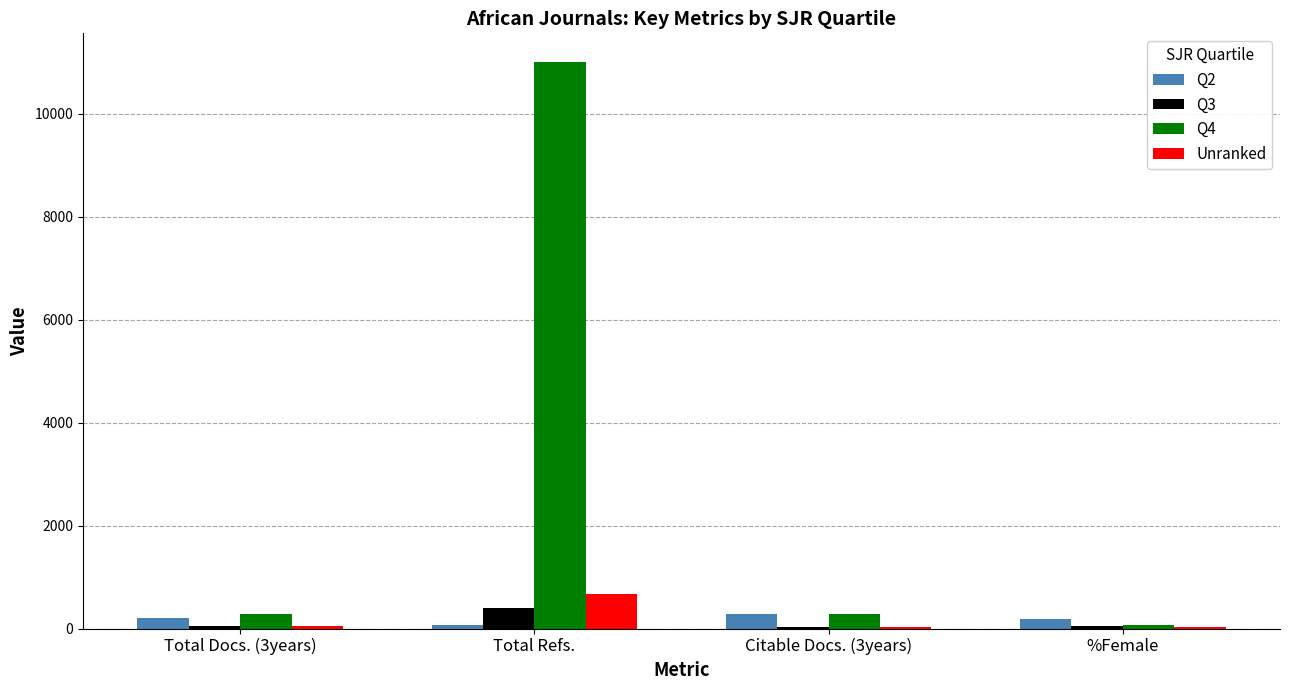

Which category has the highest value across all series?

Total Refs.